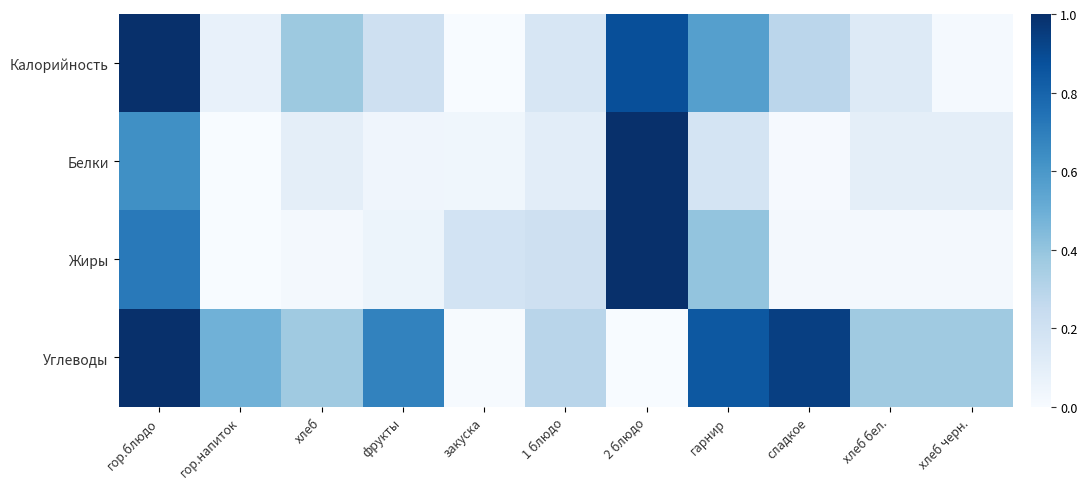

How many categories are shown in the chart?

11